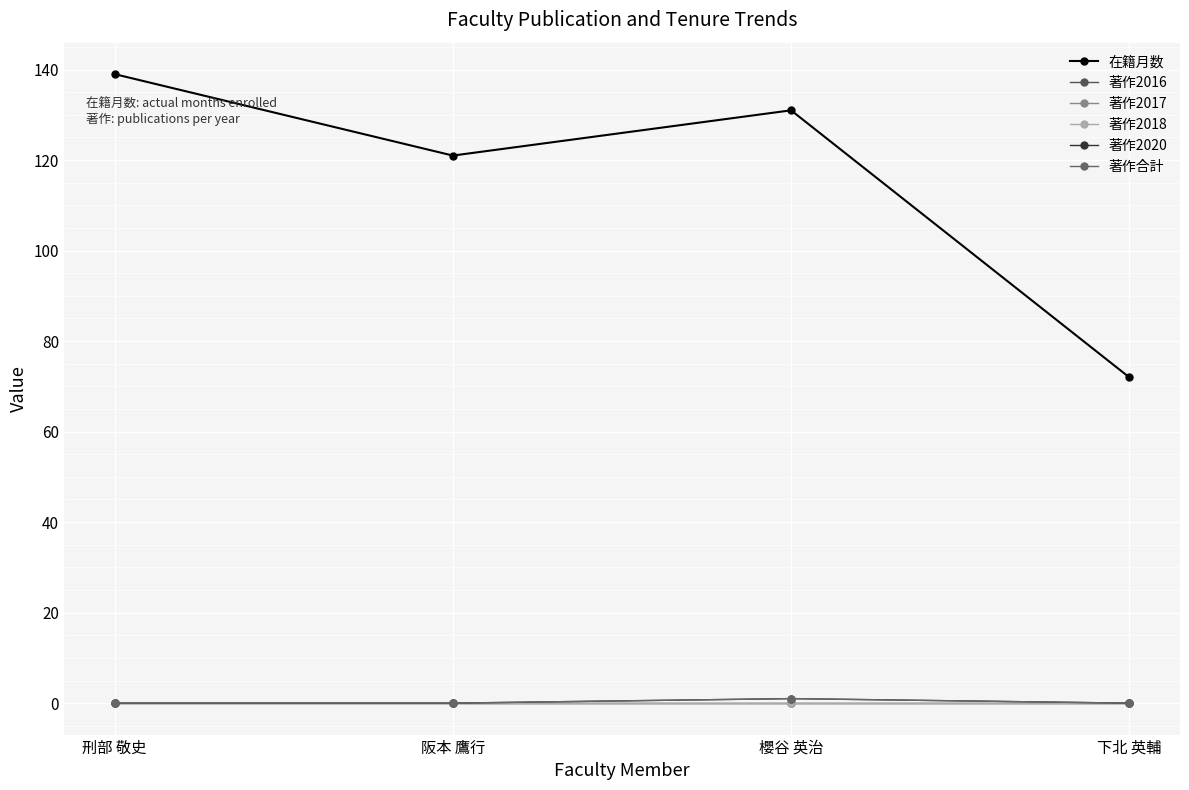

List the labels in order of 著作2020 value, smallest first.

刑部 敬史, 阪本 鷹行, 下北 英輔, 櫻谷 英治